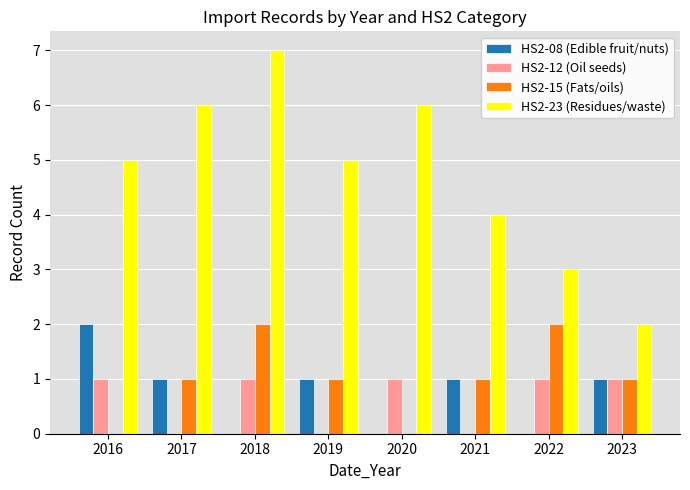

Which series has the largest total across all categories?

HS2-23 (Residues/waste)